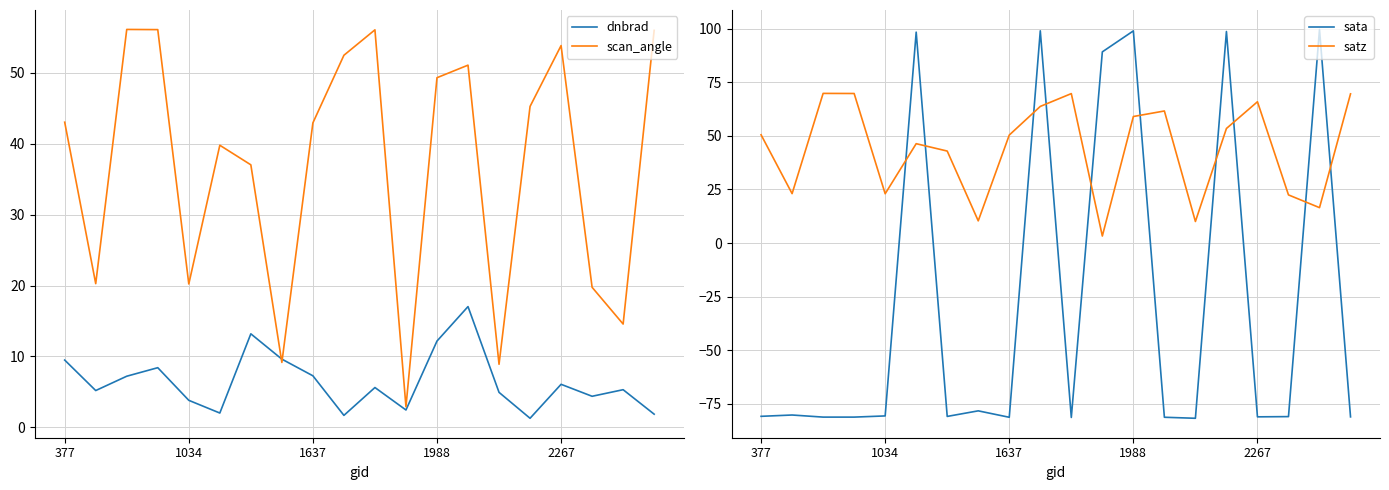

How many lines are shown in the chart?

4